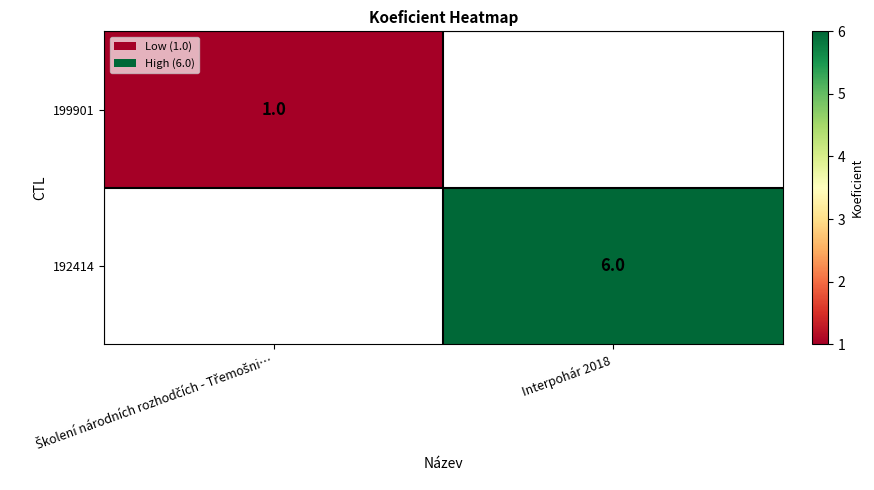

What is the minimum value shown in the chart?

1.0